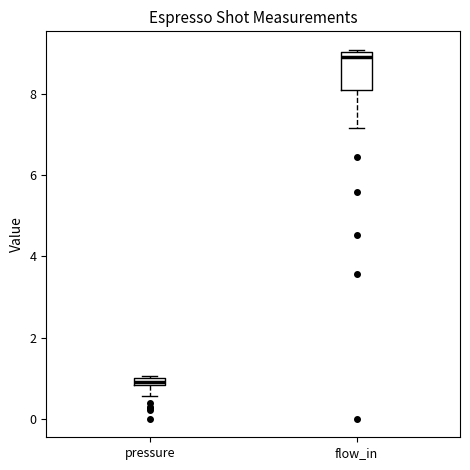

Which box has the highest median line?

flow_in